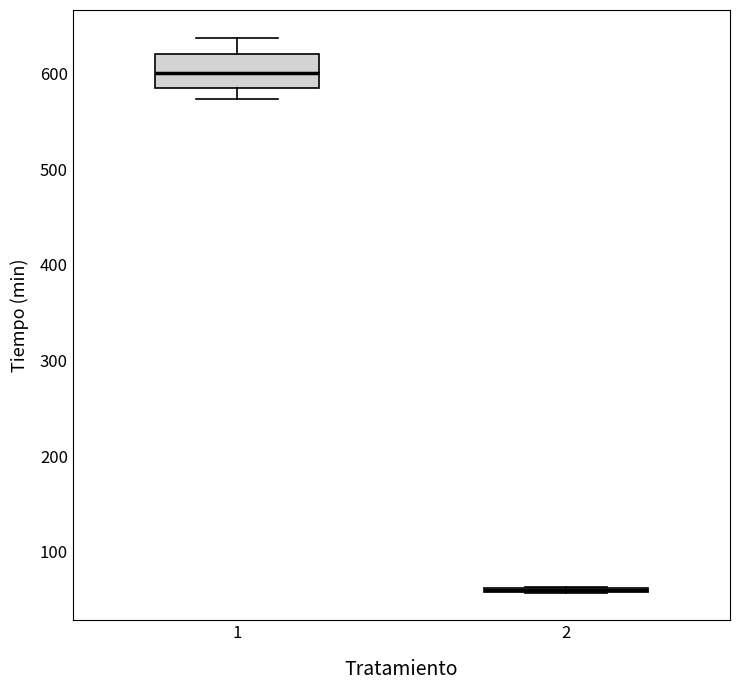

Where does the median line of the box at x = 1 sit on the y-axis? The values are not printed on the chart, so give them approximately, as read against the axis.

600